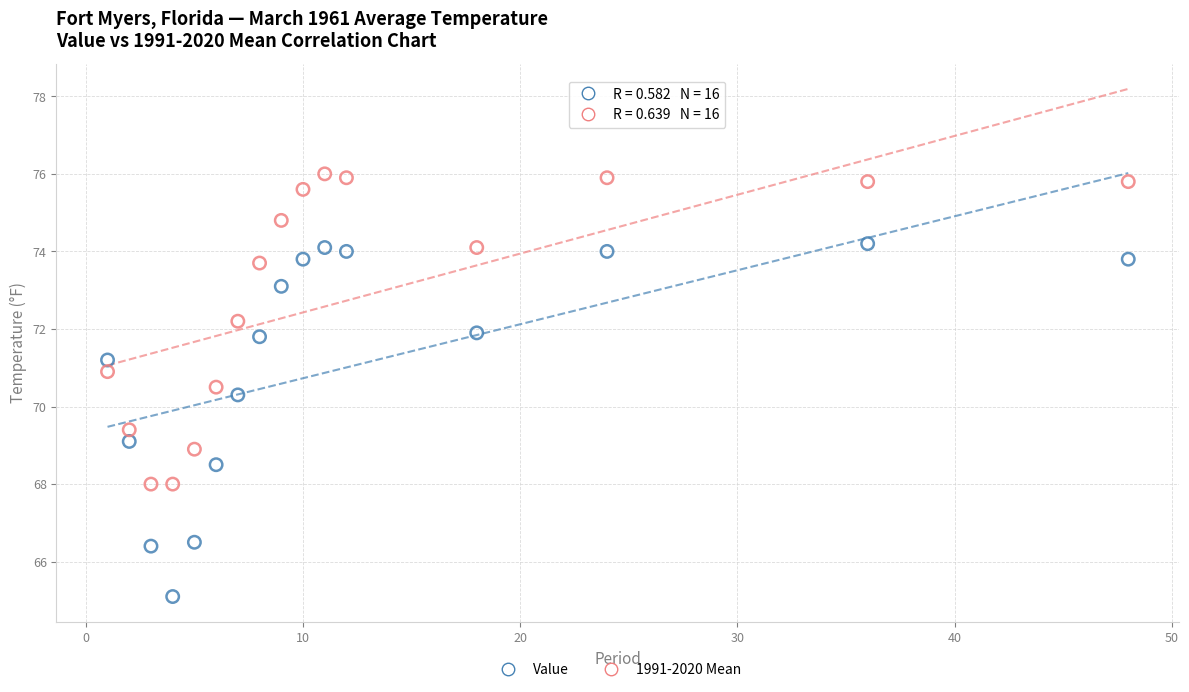

Which series contains the lowest Y value?

Value